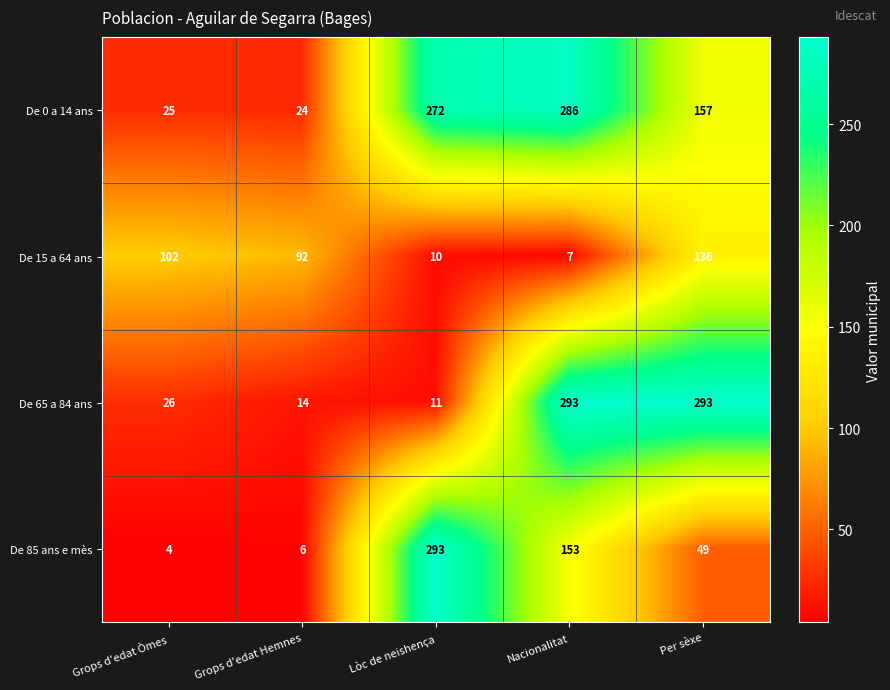

How many distinct data groups are displayed?

4